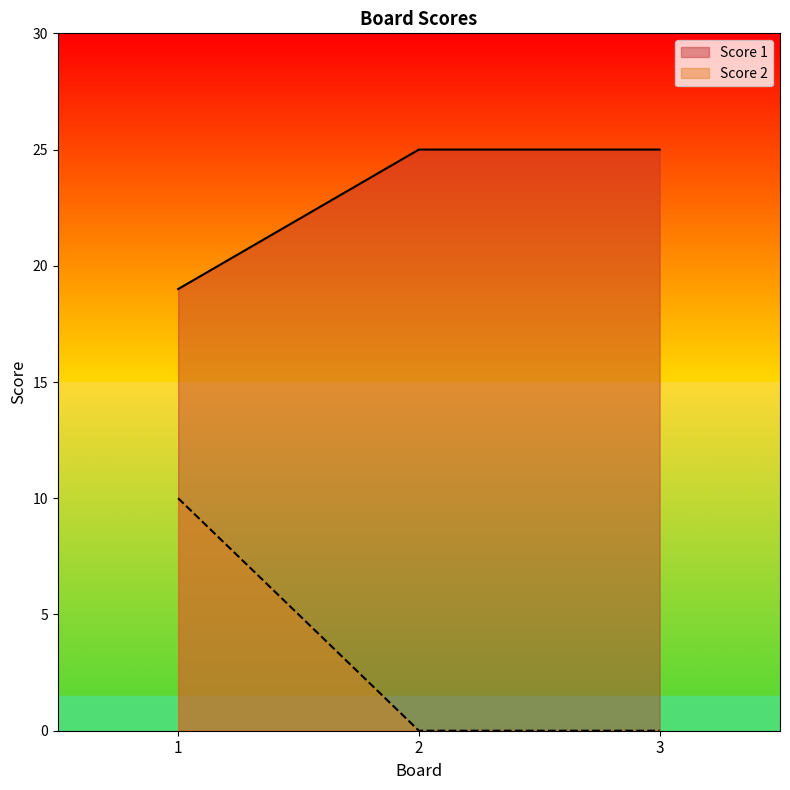

What is the sum of the Score 1 values at 3 and 2?

50